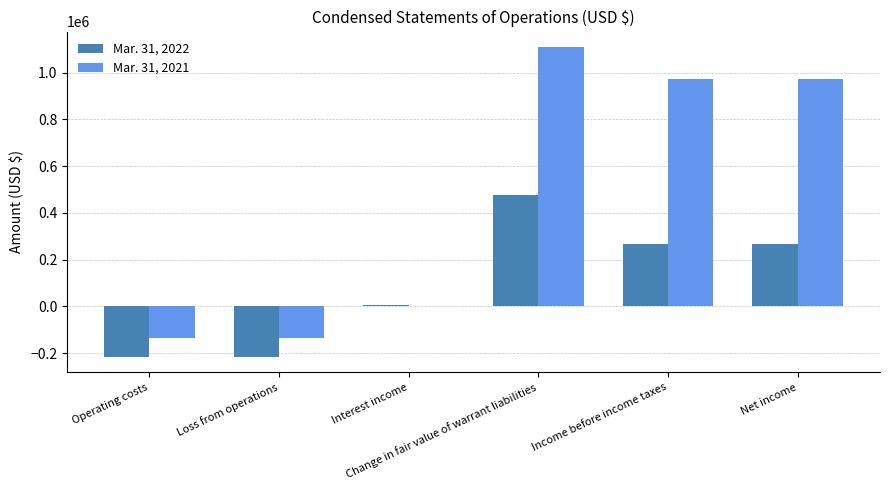

Which series changed the most between Operating costs and Change in fair value of warrant liabilities?

Mar. 31, 2021